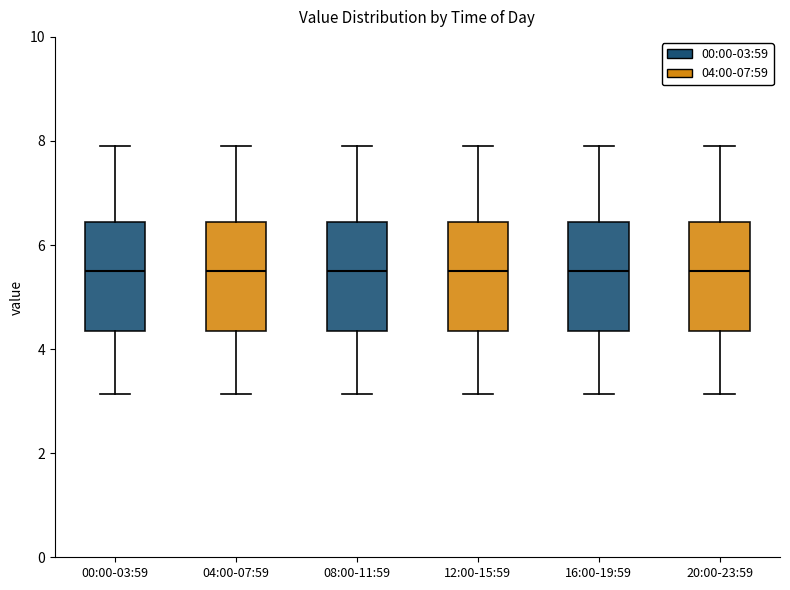

Where does the median line of the box for 16:00-19:59 sit on the y-axis? The values are not printed on the chart, so give them approximately, as read against the axis.

5.6